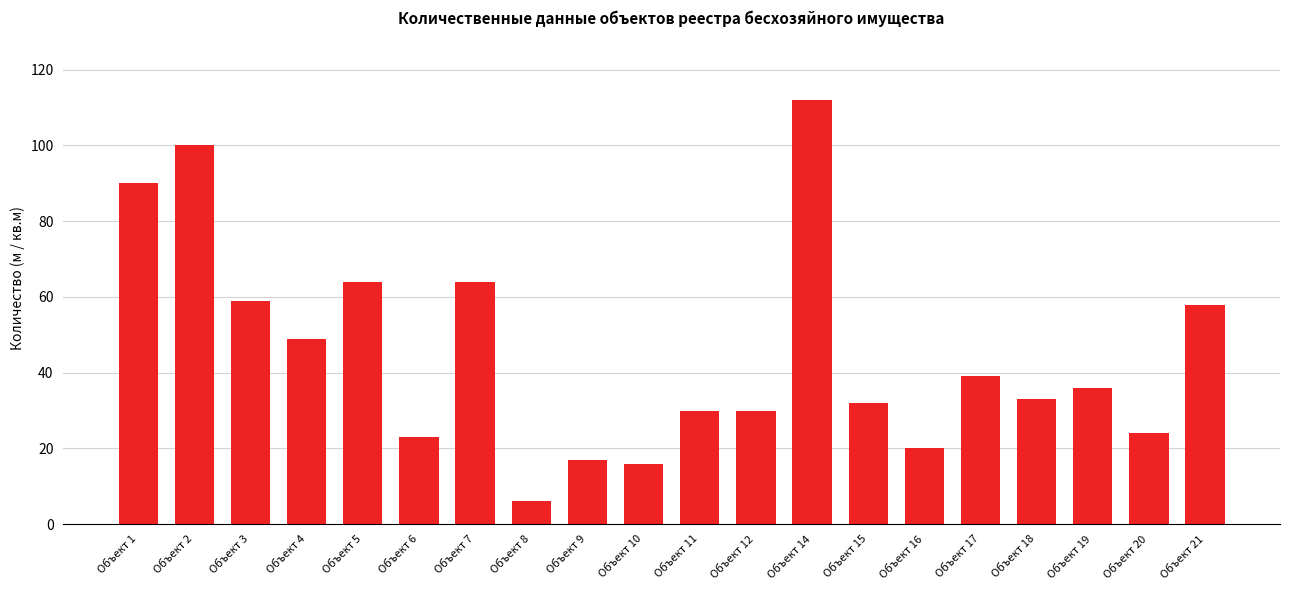

Reading right to left, list all the values displayed in this chart.

Объект 21=58	Объект 20=24	Объект 19=36	Объект 18=33	Объект 17=39	Объект 16=20	Объект 15=32	Объект 14=112	Объект 12=30	Объект 11=30	Объект 10=16	Объект 9=17	Объект 8=6	Объект 7=64	Объект 6=23	Объект 5=64	Объект 4=49	Объект 3=59	Объект 2=100	Объект 1=90